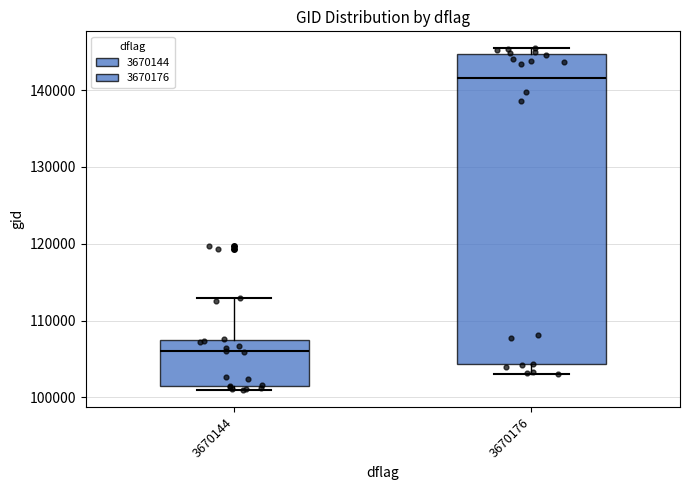

Comparing the boxes themselves (not the whiskers), which one is the tallest?

3670176